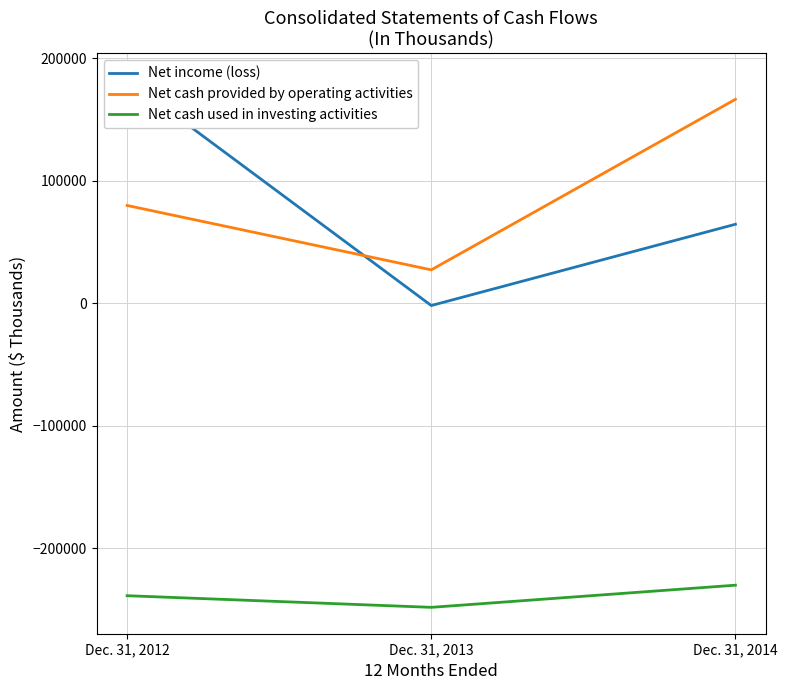

Is it true that Net cash used in investing activities equals -147929 at Dec. 31, 2014?

False